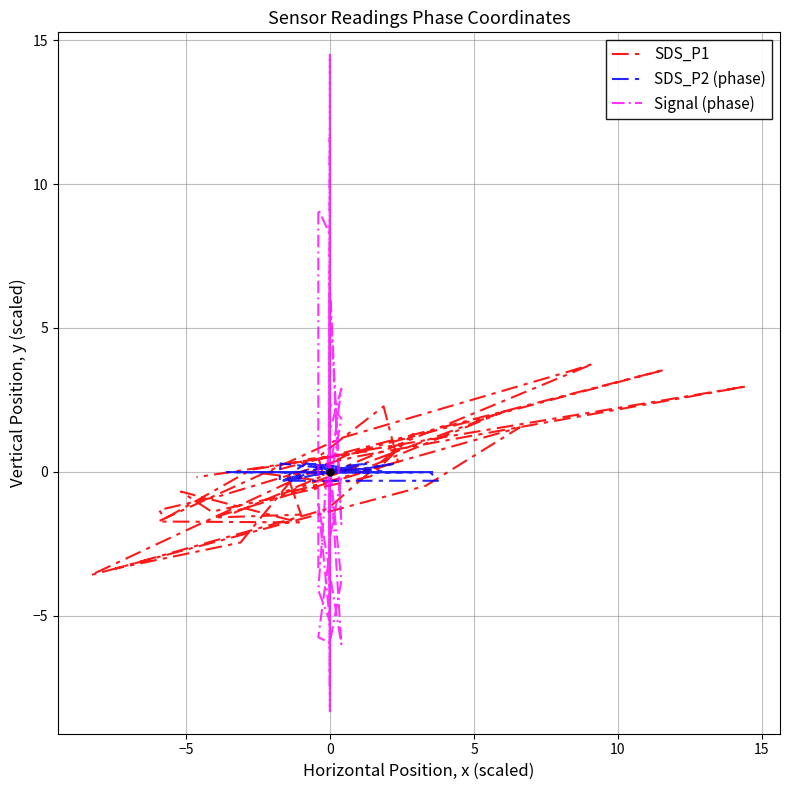

What is the maximum value shown in the chart?

14.5